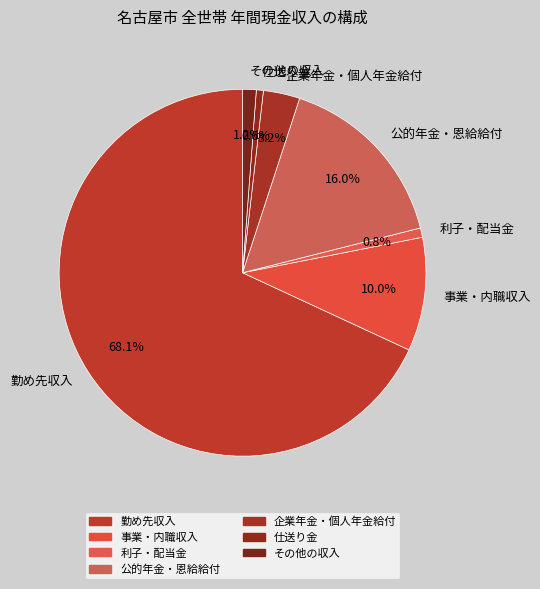

Which category has the biggest portion of the pie?

勤め先収入